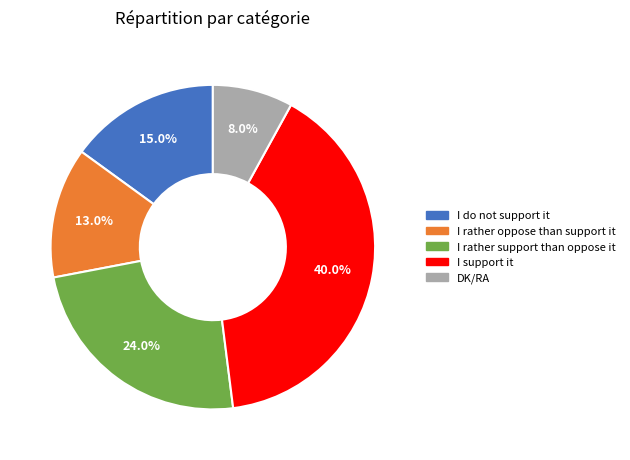

How many segments does this pie chart have?

5